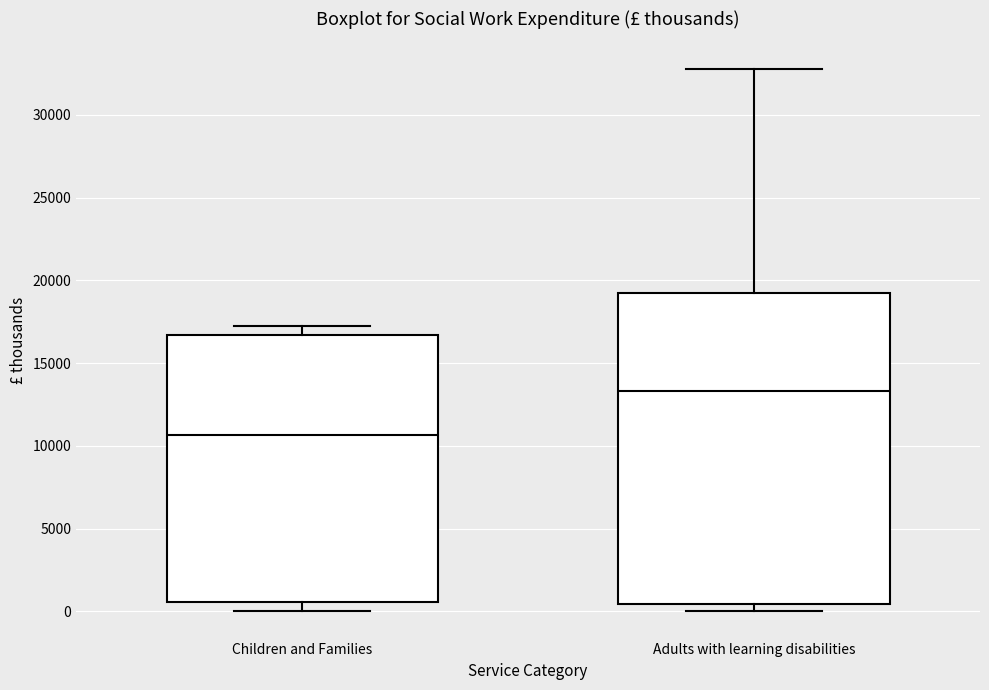

Reading left to right, read every box against the y-axis: the position of its median line, the range the box covers, and the ends of its whiskers. The values are not printed on the chart, so give them approximately, as read against the axis.

Children and Families: median 10500, box 500 to 16500, whiskers 0 to 17000
Adults with learning disabilities: median 13500, box 500 to 19000, whiskers 0 to 33000